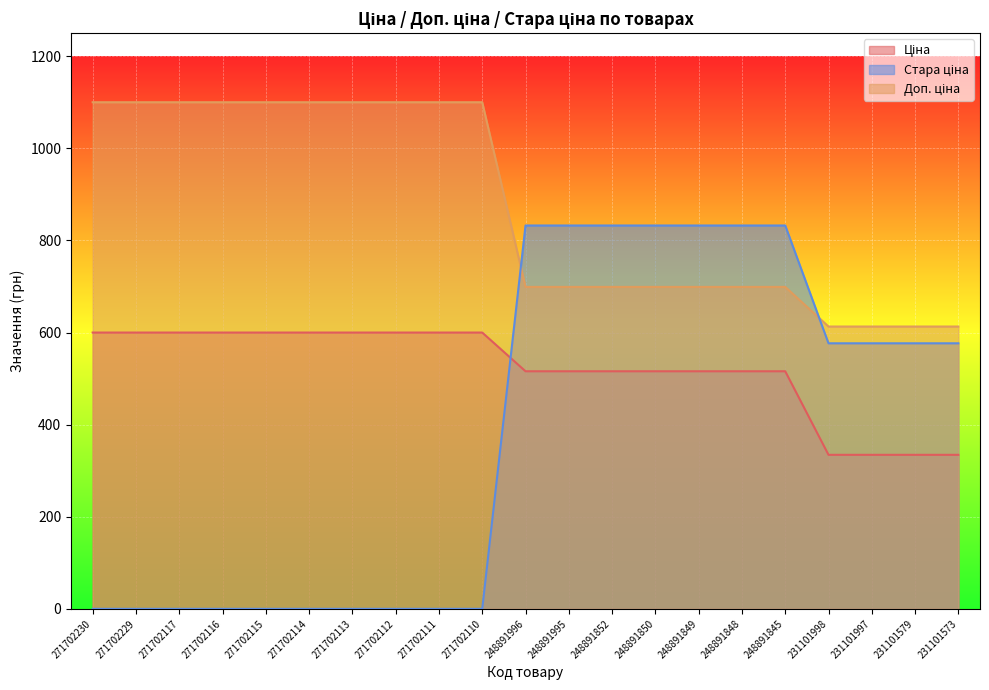

What is the sum of the Ціна values at 271702229 and 248891996?

1115.8